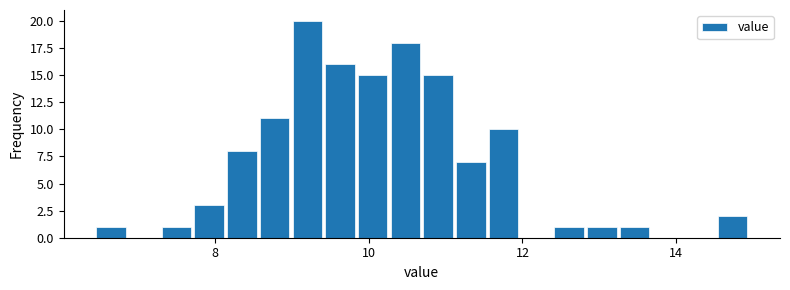

Around what value on the x-axis is the tallest bar? Give the approximate position of its centre, as read against the axis.

9.2